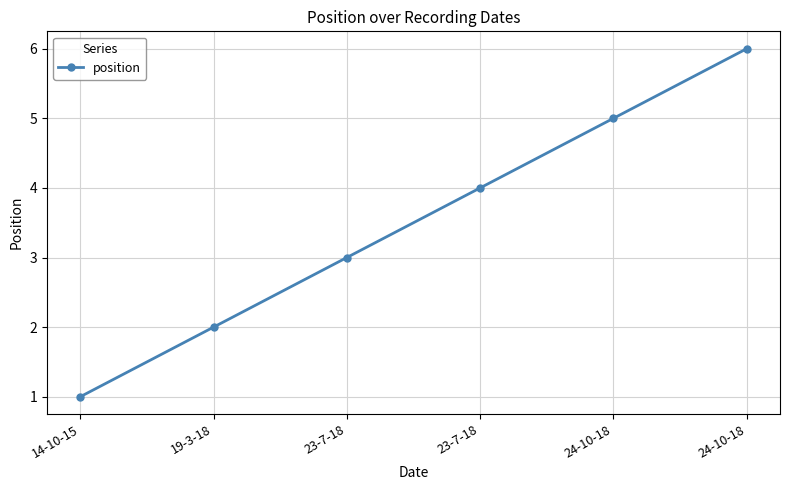

List the labels in order of value, smallest first.

14-10-15, 19-3-18, 23-7-18, 23-7-18, 24-10-18, 24-10-18